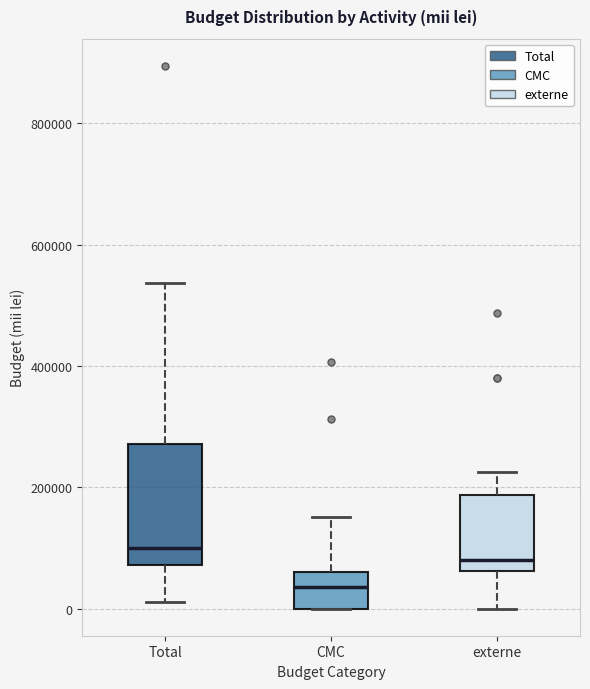

Which box has the lowest median line?

CMC